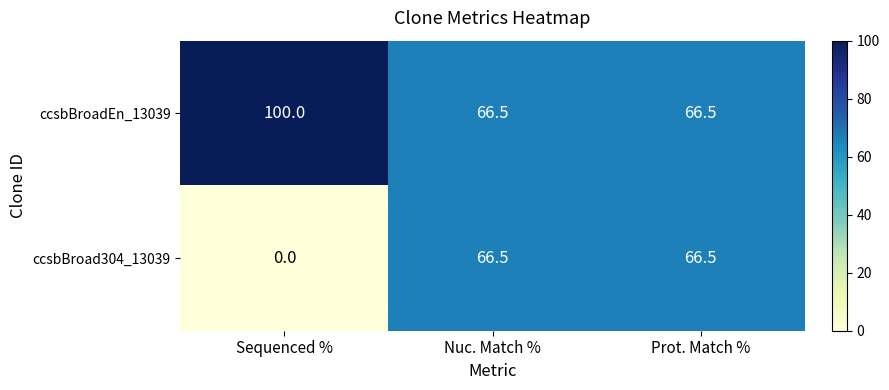

At how many categories does at least one series exceed 88?

1